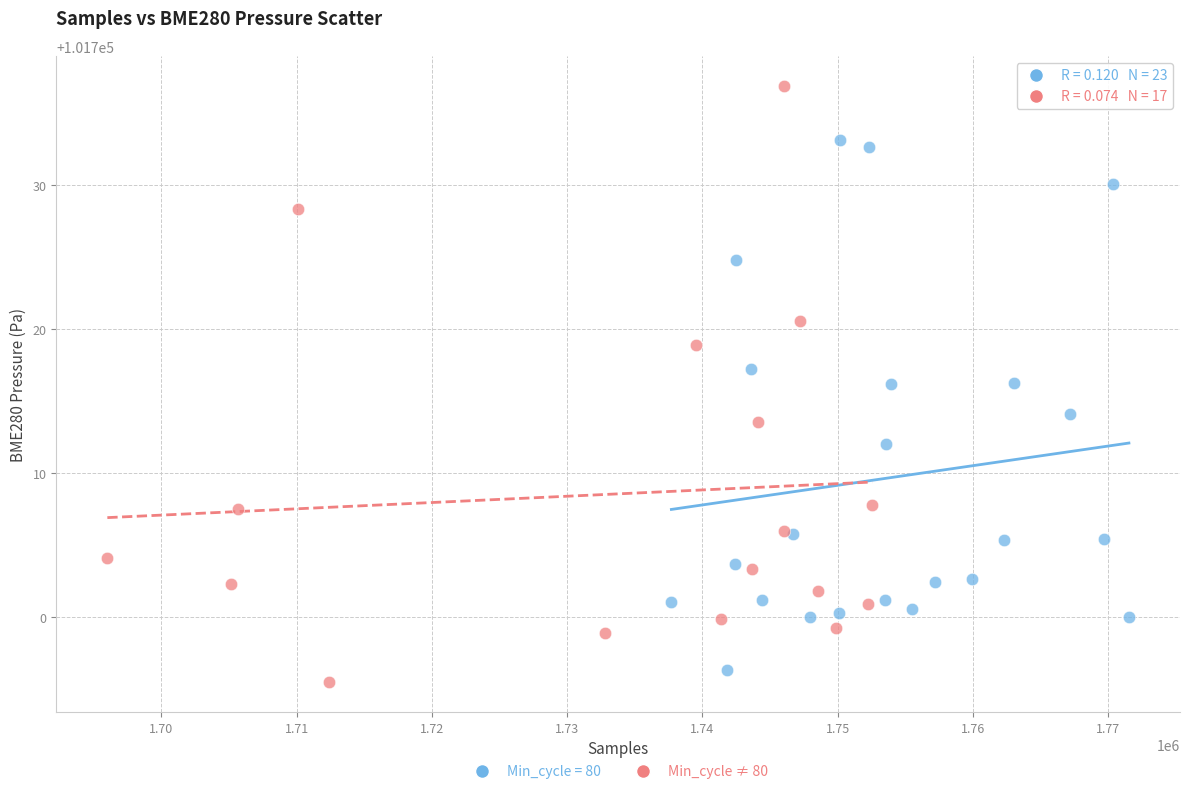

Which series has the widest spread of Y values?

Min_cycle ≠ 80